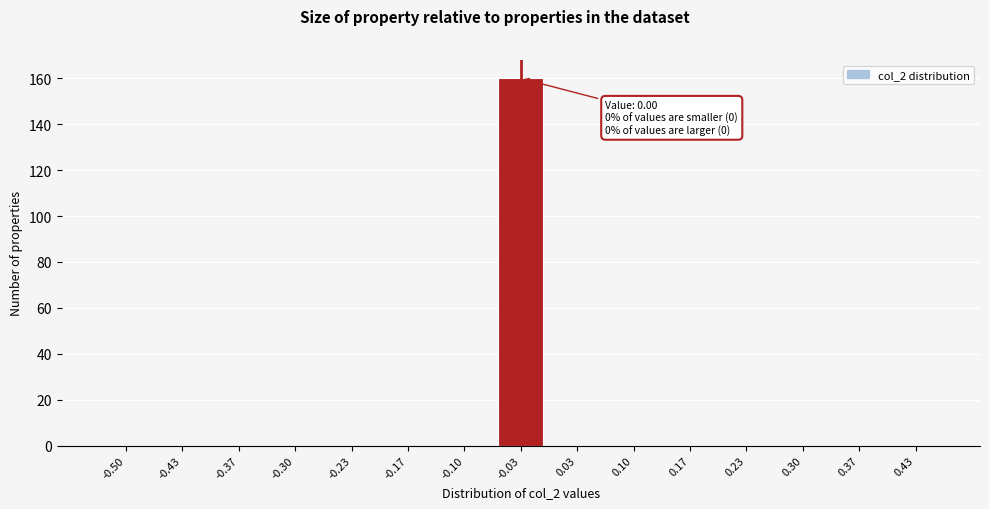

Reading left to right, what are all the values shown in this chart?

-0.50=0	-0.43=0	-0.37=0	-0.30=0	-0.23=0	-0.17=0	-0.10=0	-0.03=160	0.03=0	0.10=0	0.17=0	0.23=0	0.30=0	0.37=0	0.43=0